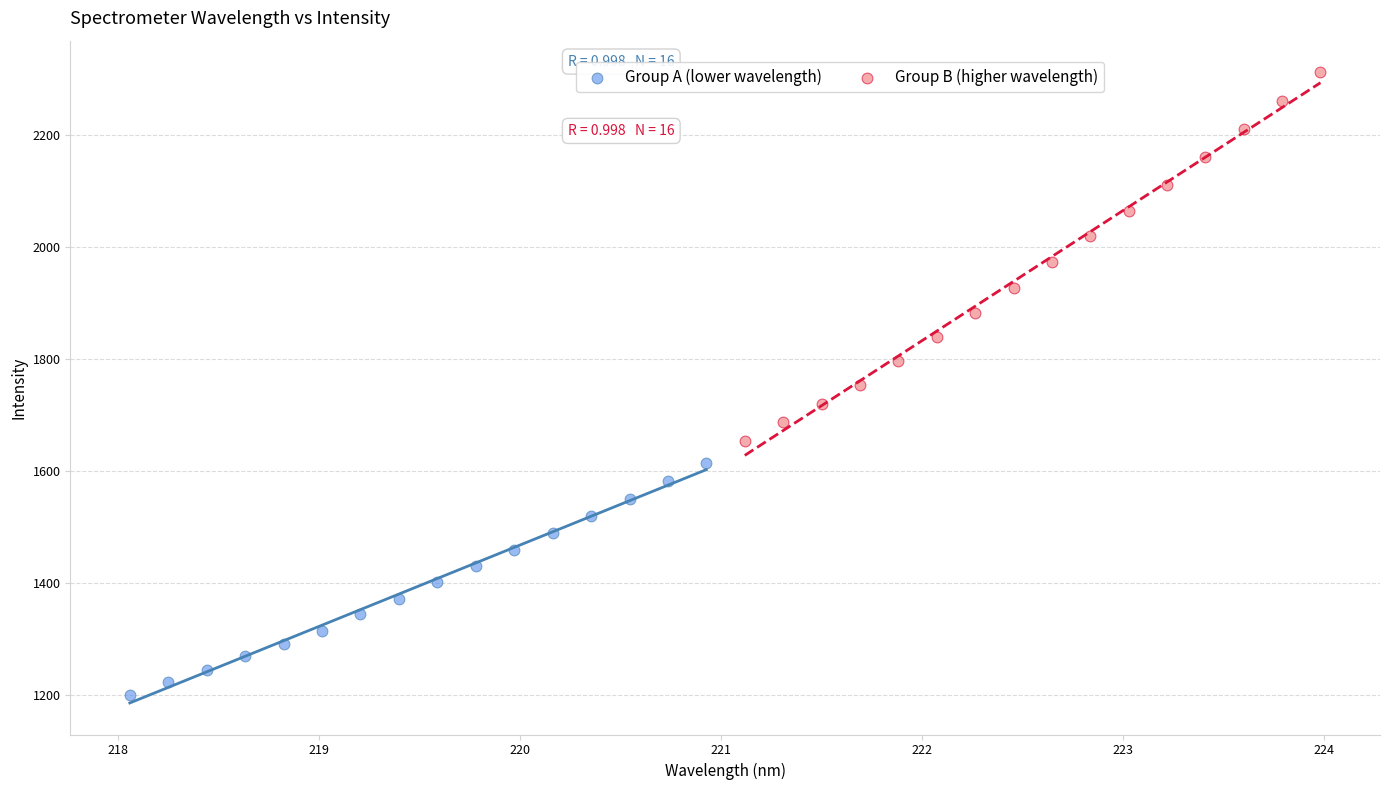

Which series contains the lowest Y value?

Group A (lower wavelength)